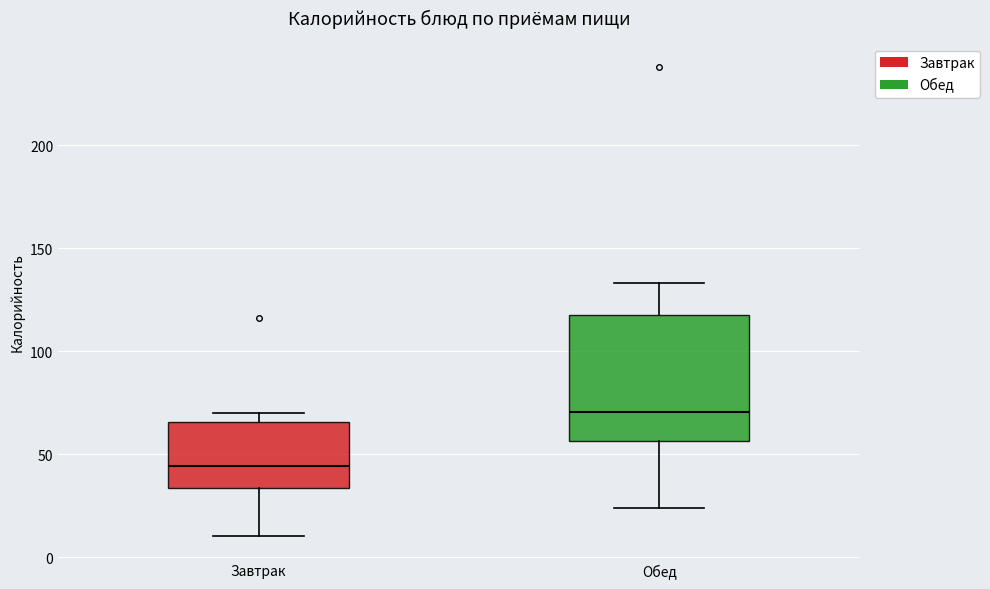

Which box has the lowest median line?

Завтрак